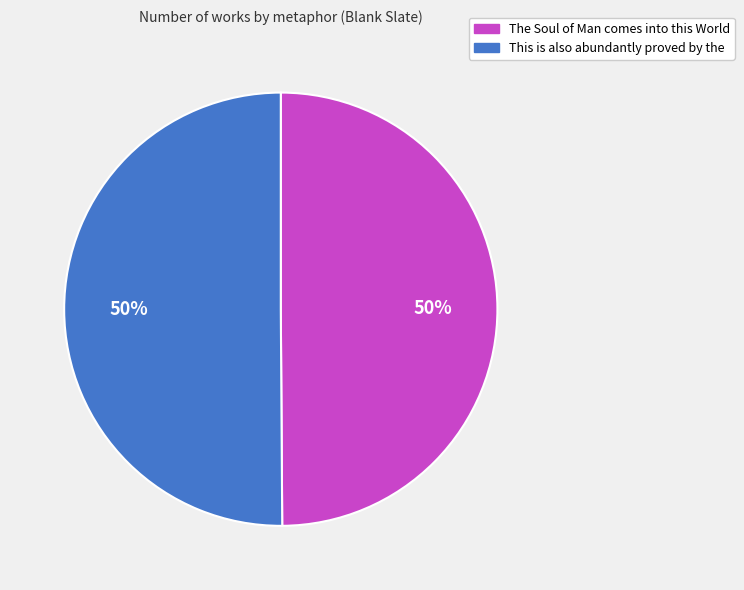

What percentage is the The Soul of Man comes into this World slice, to the nearest percent?

50%